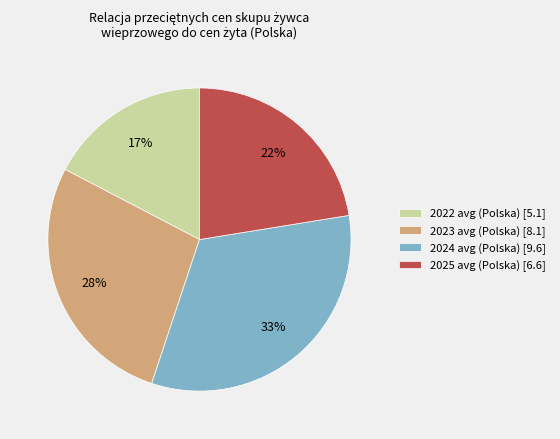

What is the ratio of the value at 2025 avg (Polska) [6.6] to the value at 2023 avg (Polska) [8.1]?

0.8